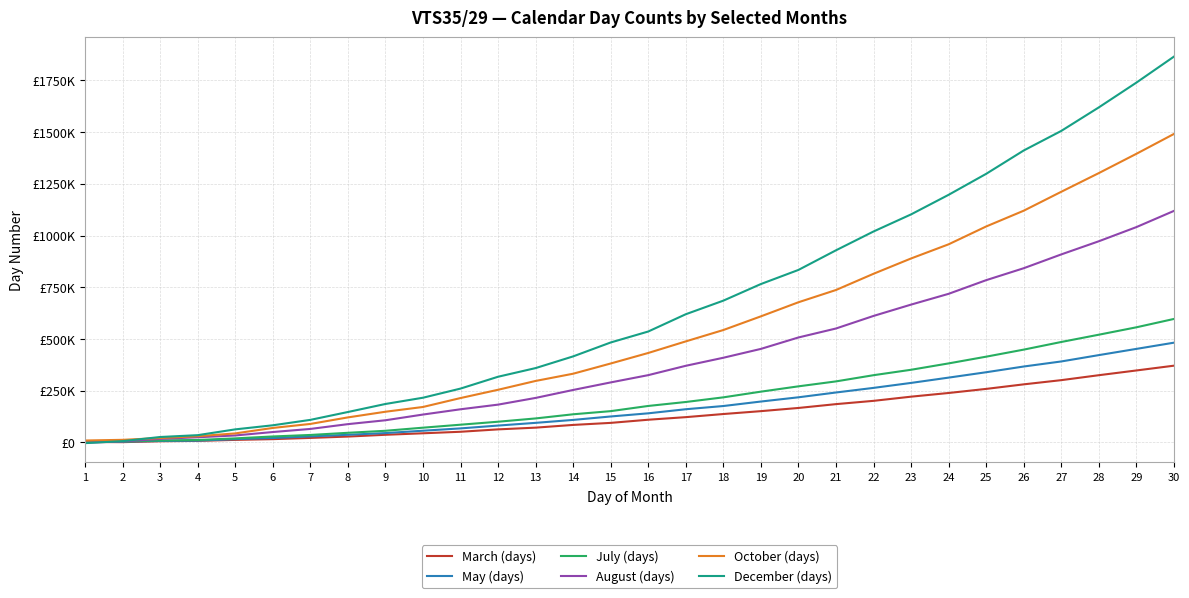

True or false: August (days) has a value of 452022.4 at 19.

True